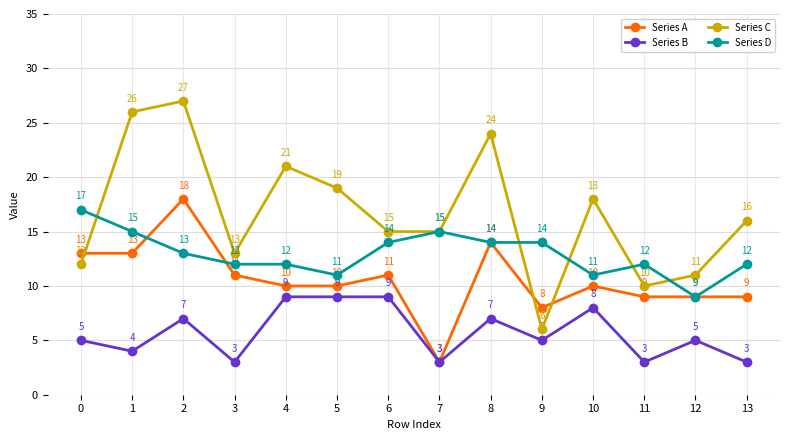

What is the difference between the highest and lowest values at 10?

10